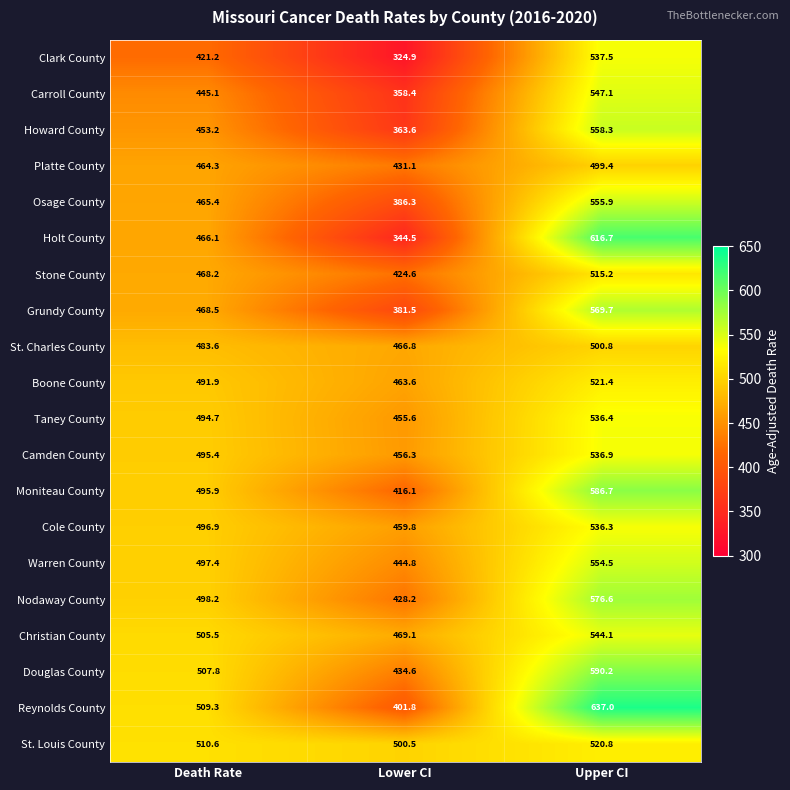

What is the sum of the Camden County values at Death Rate and Lower CI?

951.7